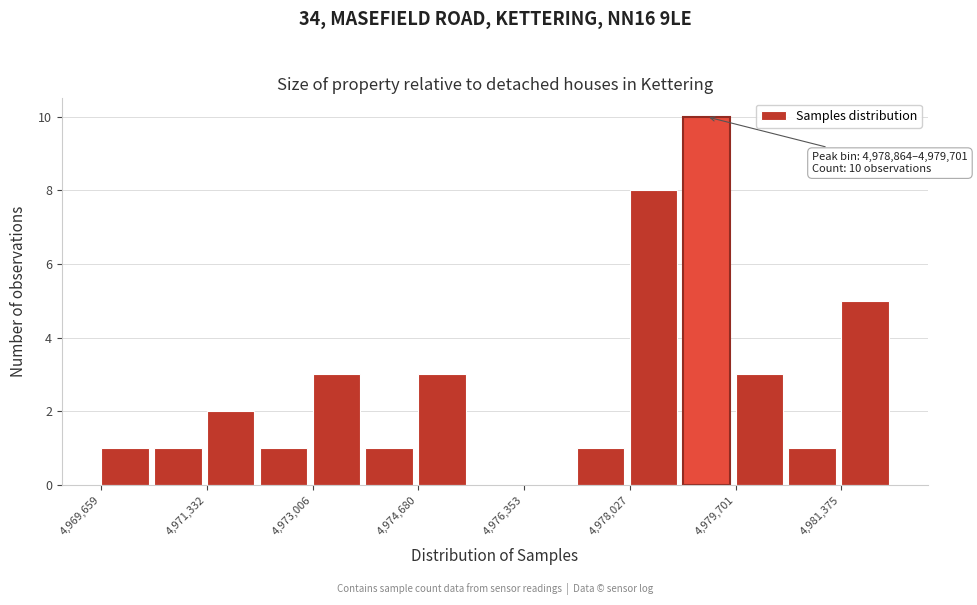

Over which range of the x-axis is the bar tallest?

4978800 to 4979800